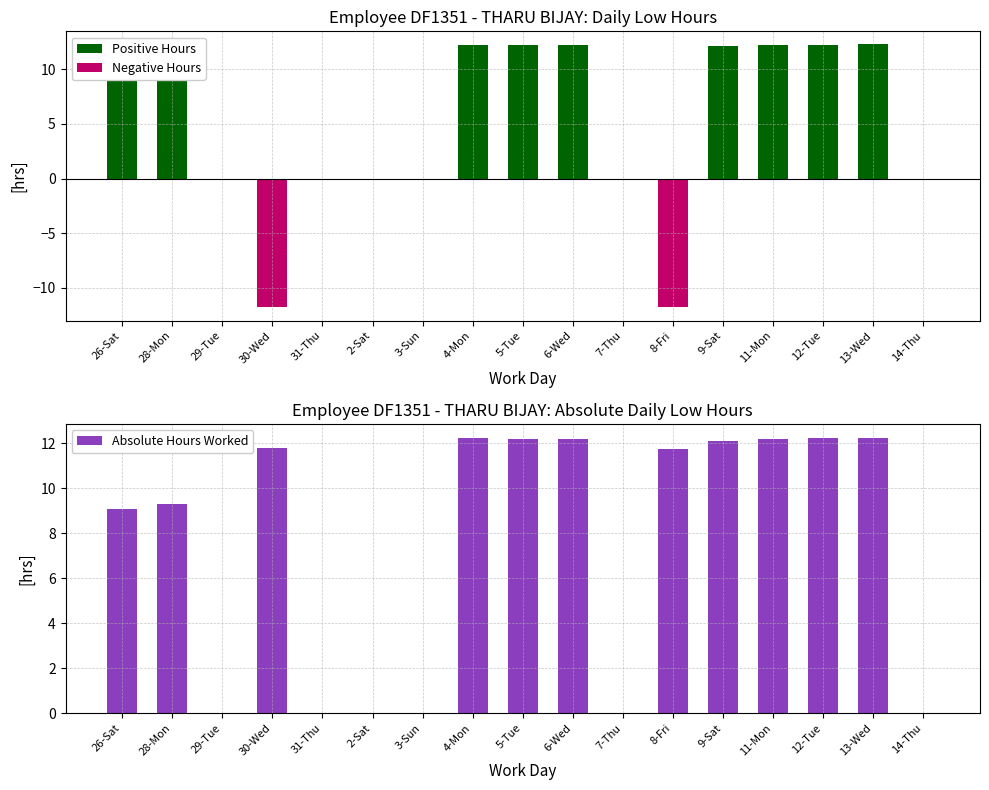

Rank the series at 5-Tue from lowest to highest value.

Negative Hours, Positive Hours, Absolute Hours Worked